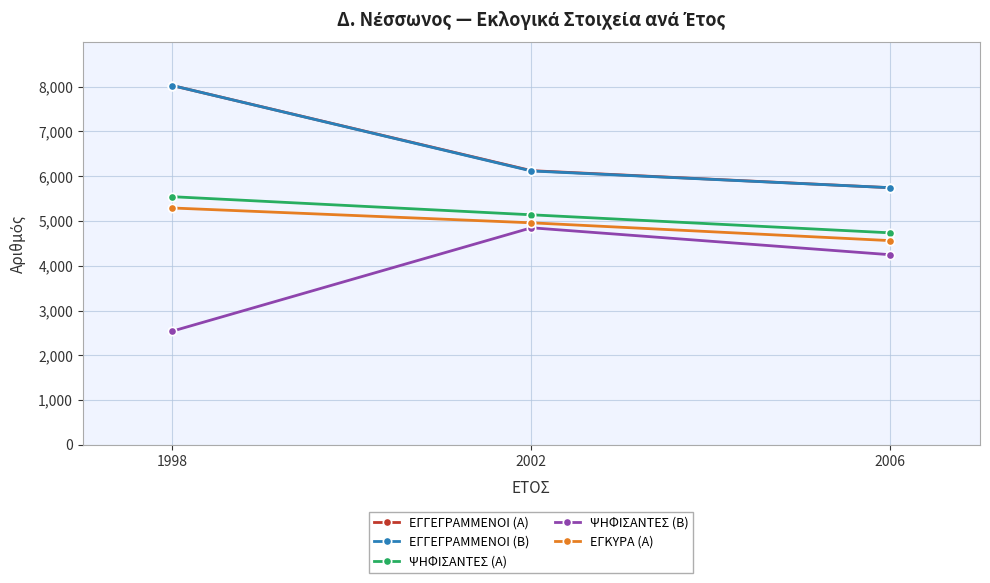

Is it true that ΕΓΚΥΡΑ (Α) equals 1975 at 2006?

False